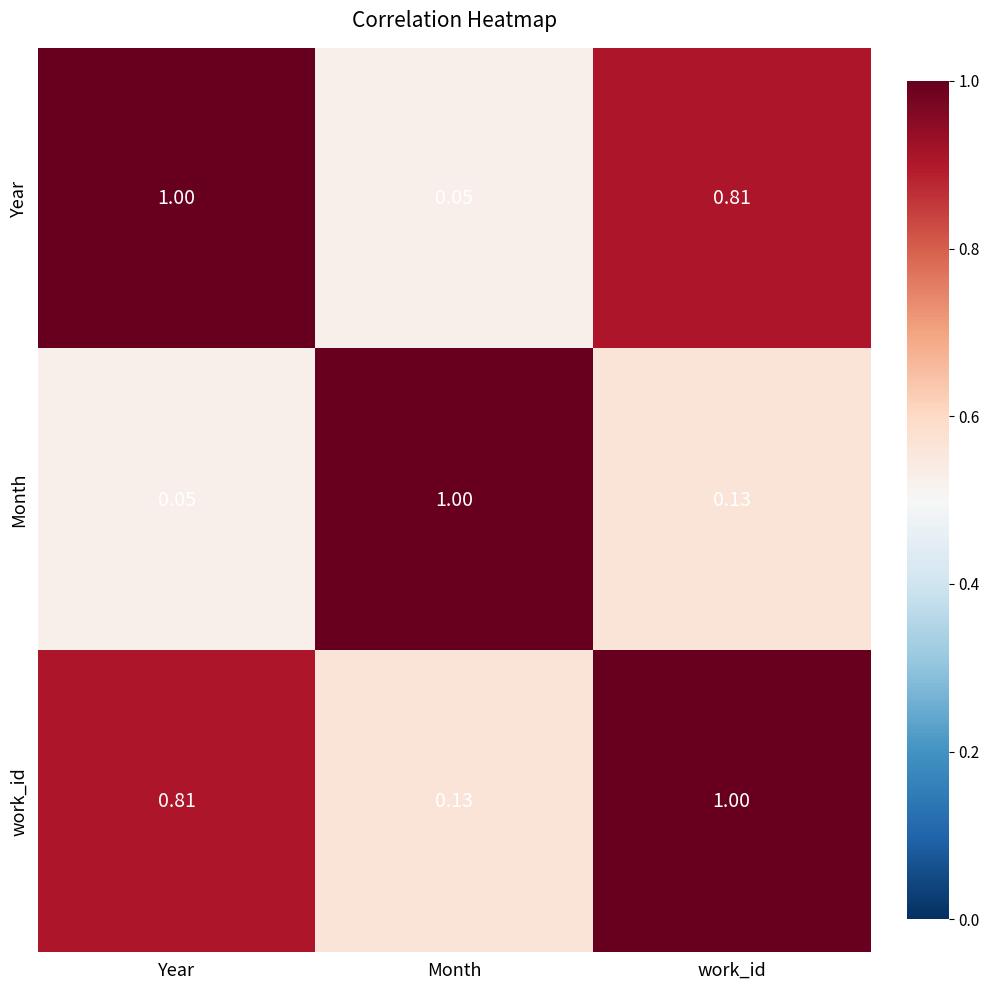

At which category is the sum across all series the highest?

work_id